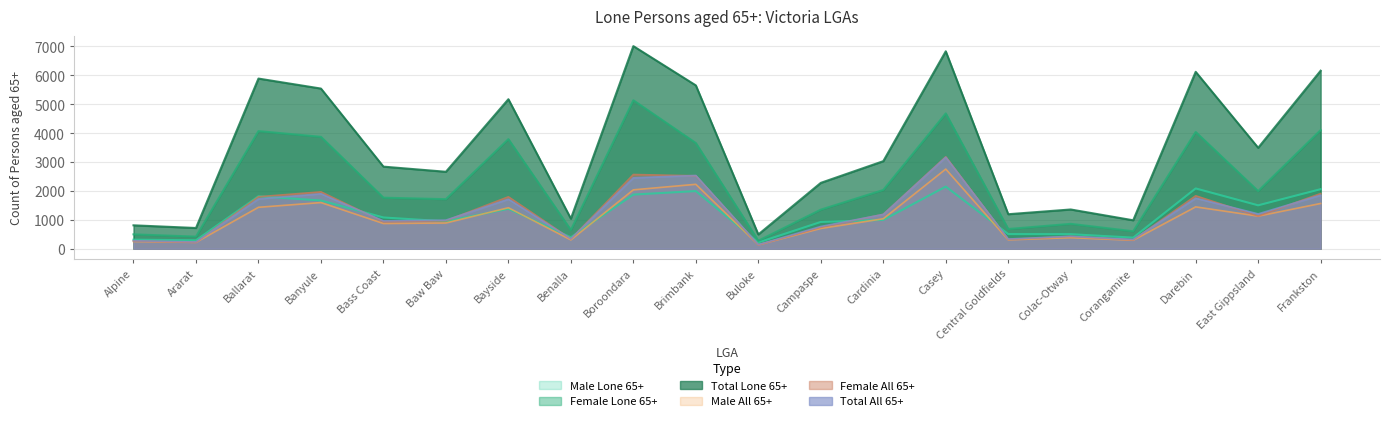

Reading right to left, what are all the values shown in this chart?

Male Lone 65+: 2061.0	1502.0	2086.0	383.0	503.0	506.0	2150.0	997.0	926.0	216.0	1995.0	1874.0	394.0	1381.0	947.0	1081.0	1669.0	1815.0	291.0	313.0
Female Lone 65+: 4106.0	1994.0	4041.0	604.0	861.0	682.0	4683.0	2033.0	1352.0	276.0	3658.0	5138.0	647.0	3793.0	1715.0	1766.0	3873.0	4071.0	419.0	497.0
Total Lone 65+: 6161.0	3493.0	6122.0	984.0	1358.0	1194.0	6833.0	3030.0	2279.0	493.0	5653.0	7012.0	1040.0	5174.0	2663.0	2841.0	5543.0	5889.0	717.0	810.0
Male All 65+: 1565.8	1128.0	1448.1	293.4	382.1	306.6	2756.2	1036.8	701.1	135.4	2229.3	2037.8	305.6	1418.1	890.1	872.5	1597.3	1433.7	220.3	249.0
Female All 65+: 1909.6	1130.2	1832.2	305.4	424.8	322.5	3181.3	1189.3	742.5	131.8	2523.2	2568.6	338.6	1797.1	966.6	934.2	1968.3	1798.6	219.8	269.1
Total All 65+: 1853.9	1204.4	1750.0	319.5	430.1	335.6	3166.6	1187.6	769.7	142.7	2534.7	2456.6	343.6	1715.2	989.9	963.4	1901.4	1723.9	234.7	276.2